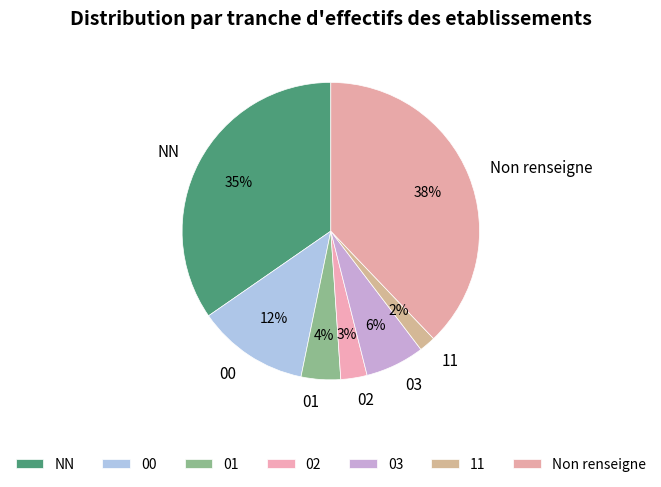

Which category has the biggest portion of the pie?

Non renseigne